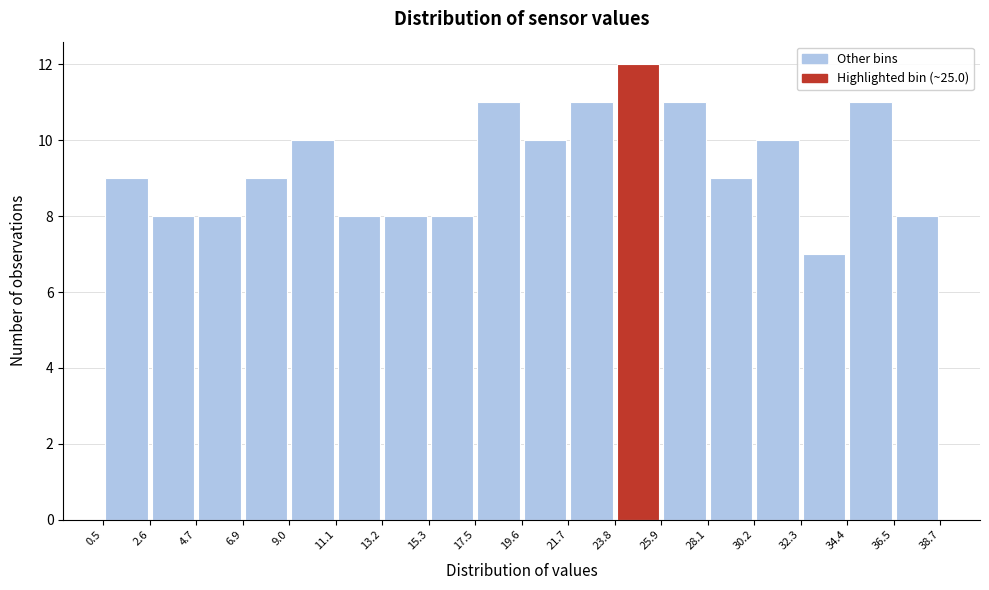

How tall is the bar that spans 36.5 to 38.7 on the x-axis? The values are not printed on the chart, so give them approximately, as read against the axis.

8